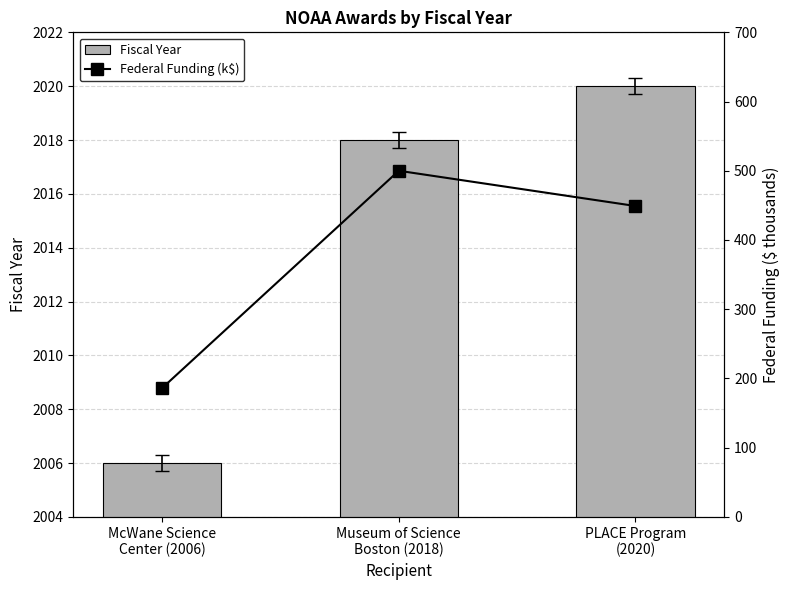

What is the sum of all Fiscal Year values?

6044